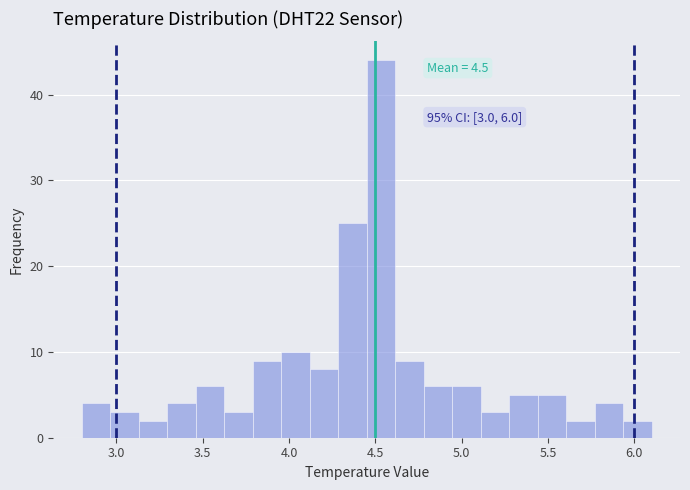

Read against the x-axis, roughly where is the centre of the tallest bar?

4.55